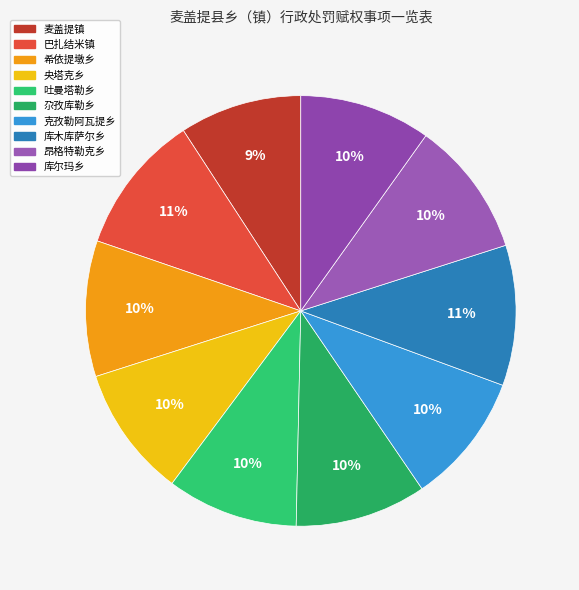

Rank the categories by value from highest to lowest.

巴扎结米镇, 库木库萨尔乡, 希依提墩乡, 昂格特勒克乡, 央塔克乡, 吐曼塔勒乡, 尕孜库勒乡, 克孜勒阿瓦提乡, 库尔玛乡, 麦盖提镇